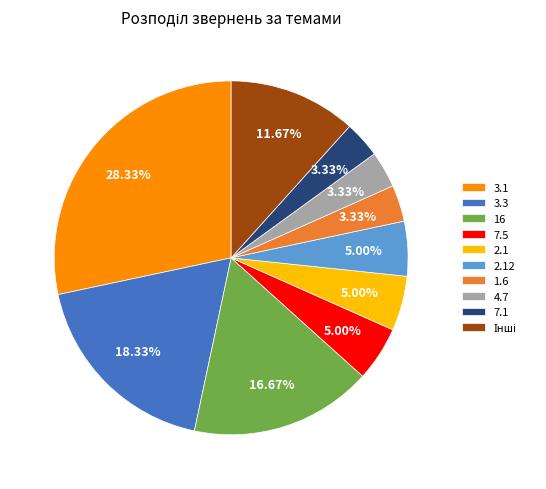

What percentage is the 2.1 slice, to the nearest percent?

5%